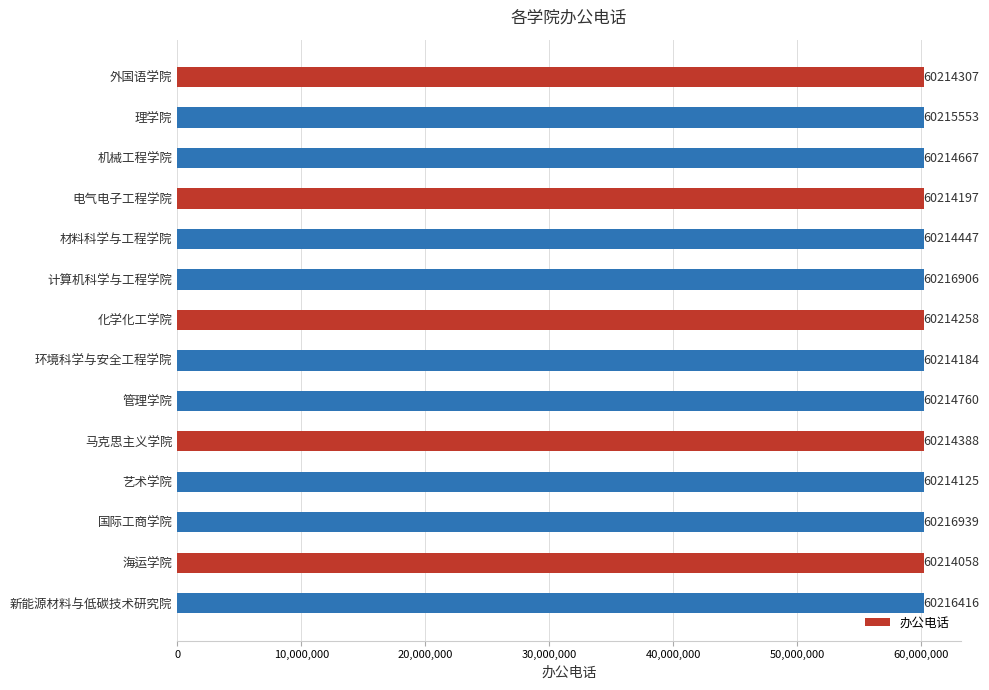

What is the label of the 10th bar from the top?

马克思主义学院